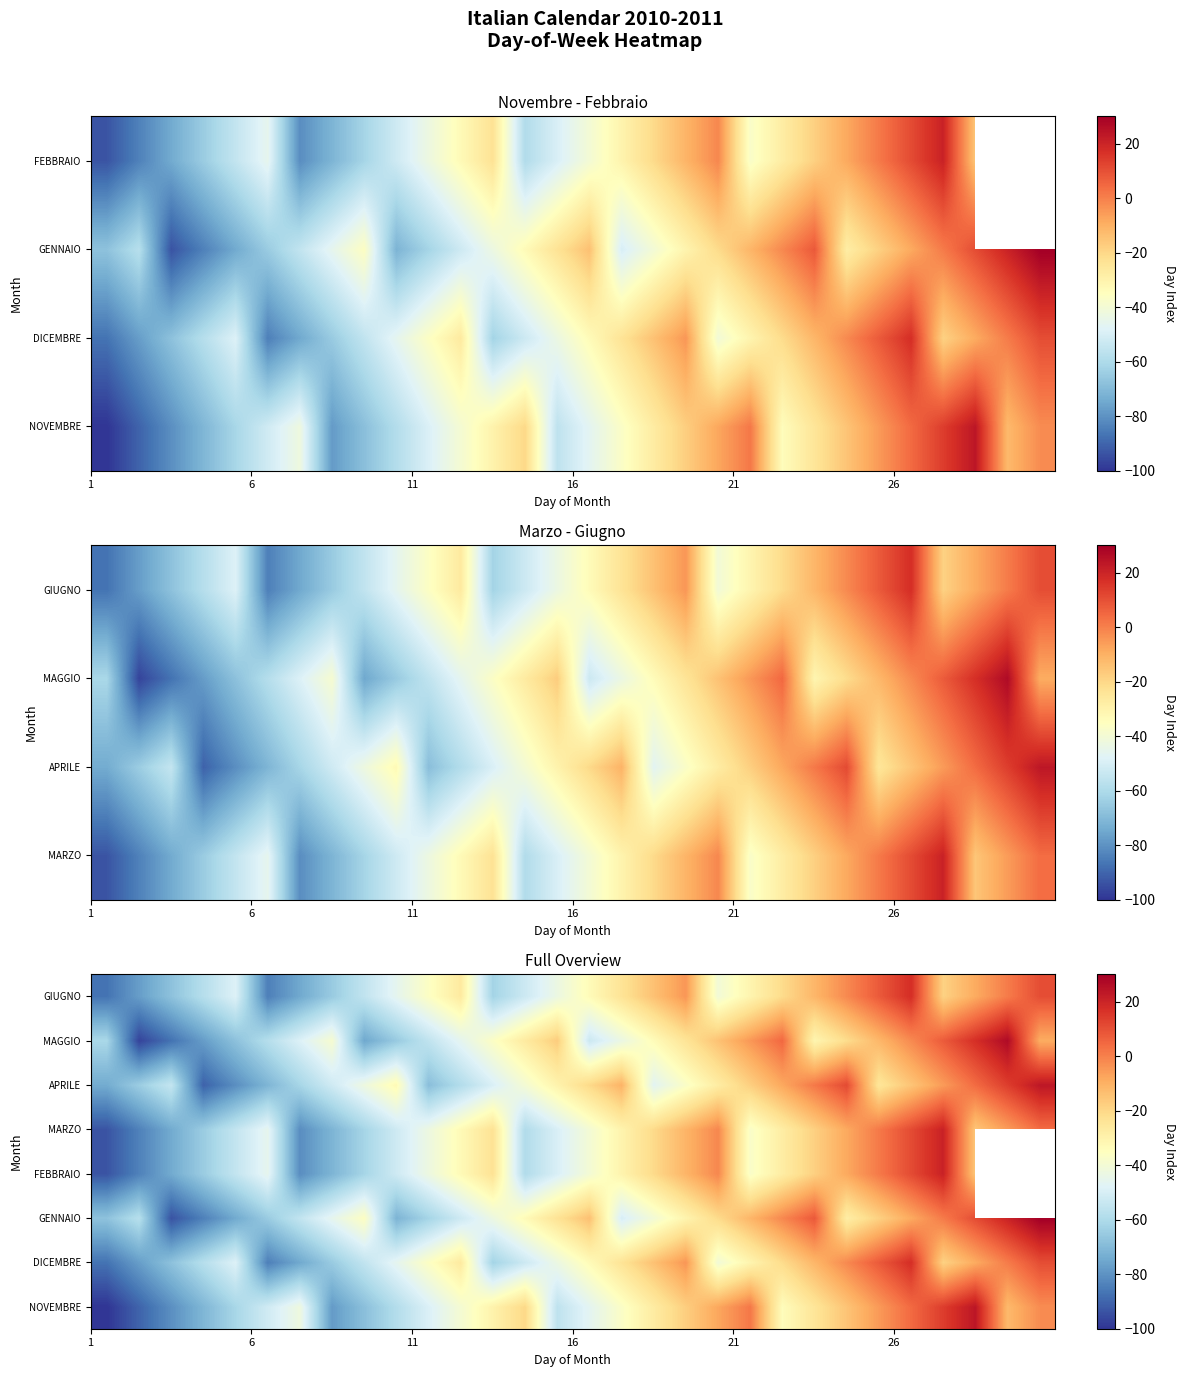

At how many categories does at least one series exceed -87?

30